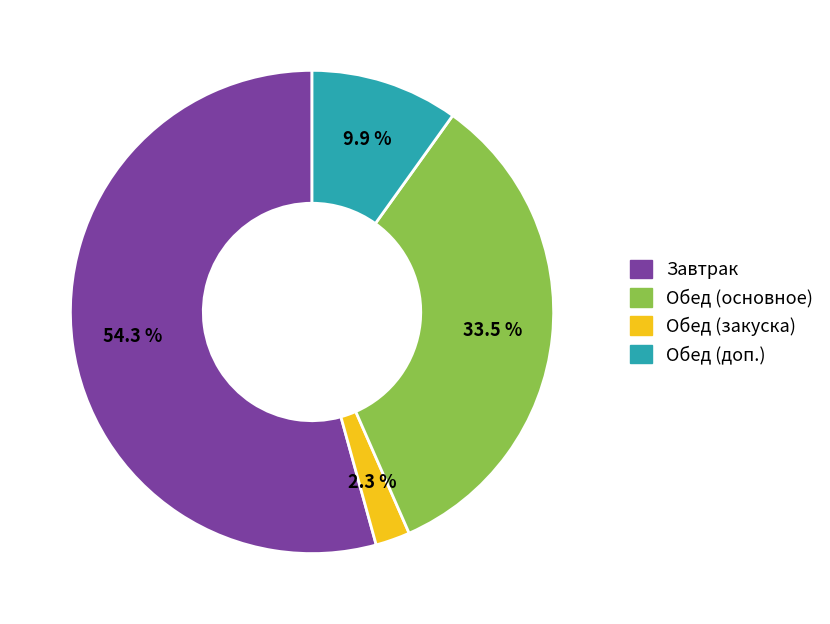

Is there a majority slice in this chart?

Yes